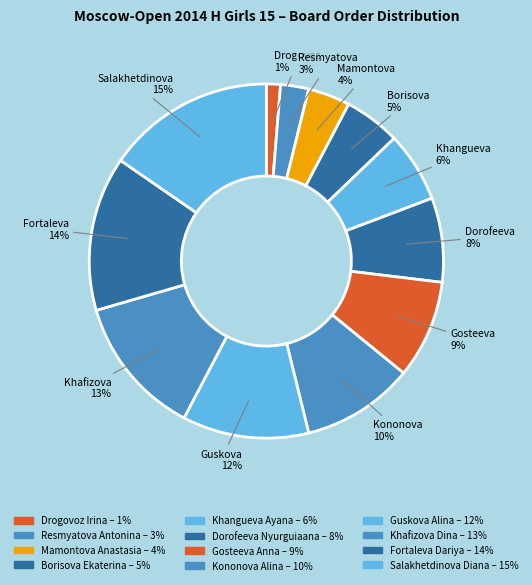

Count the number of slices in the pie.

12